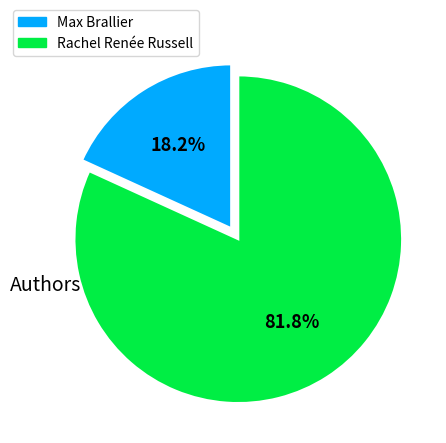

How many segments does this pie chart have?

2